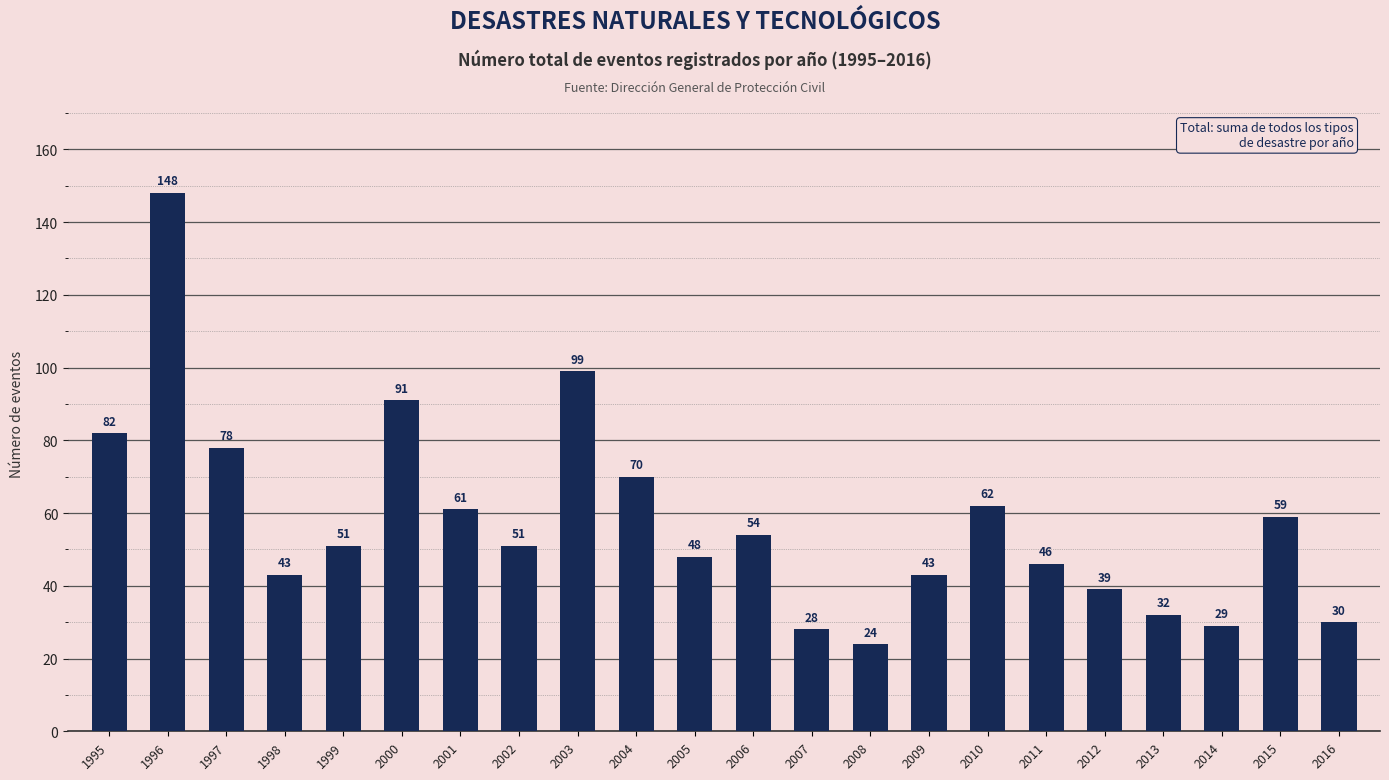

What is the maximum value shown in the chart?

148